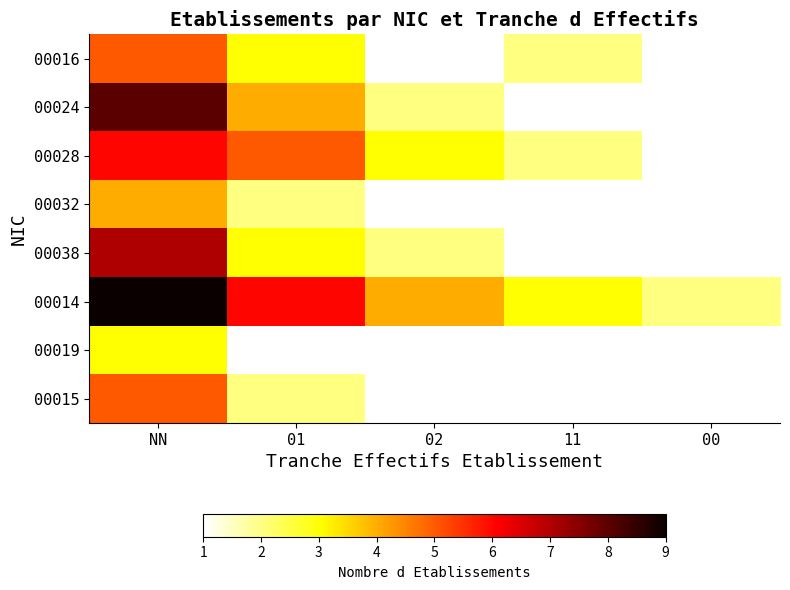

How many 00028 values are between 2 and 5?

3